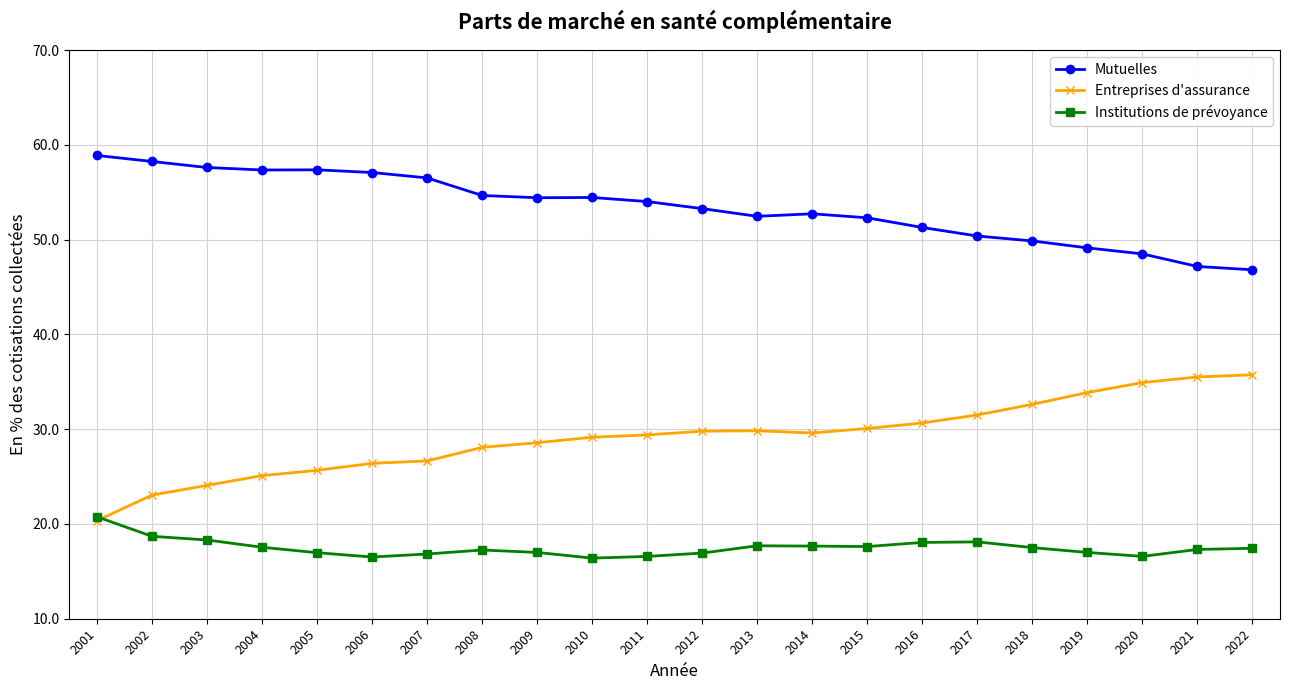

What is the spread (max minus min) of values at 2005?

40.4